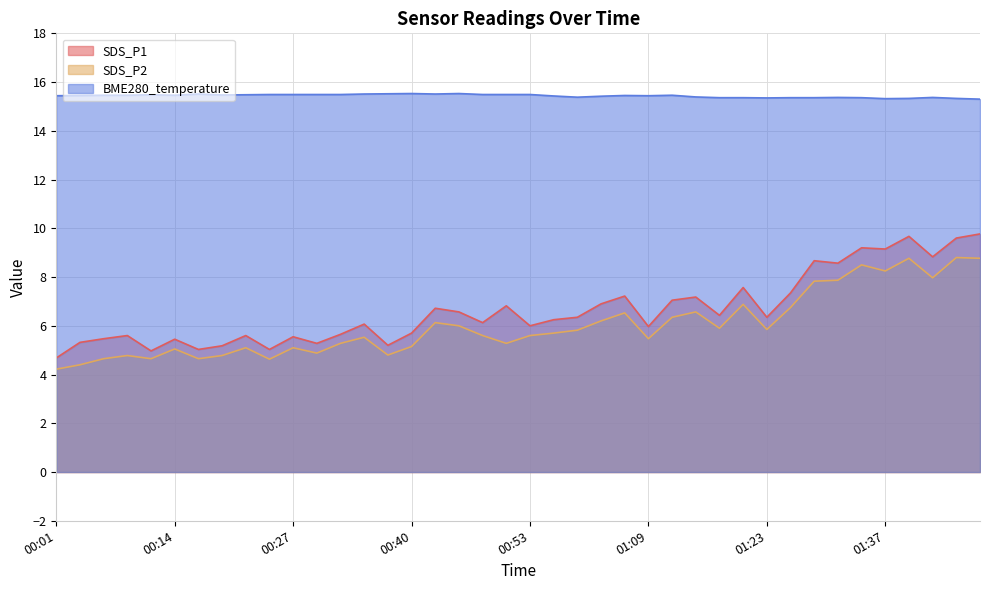

List the labels in order of SDS_P1 value, largest first.

01:48, 01:40, 01:45, 01:35, 01:37, 01:42, 01:29, 01:32, 01:20, 01:26, 01:06, 01:15, 01:12, 01:03, 00:50, 00:42, 00:45, 01:17, 01:01, 01:23, 00:58, 00:47, 00:35, 00:53, 01:09, 00:40, 00:32, 00:09, 00:22, 00:27, 00:06, 00:14, 00:04, 00:30, 00:37, 00:19, 00:17, 00:25, 00:12, 00:01